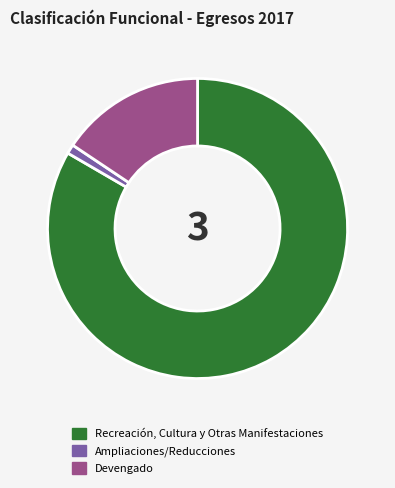

Does Devengado account for over 50% of the chart?

No